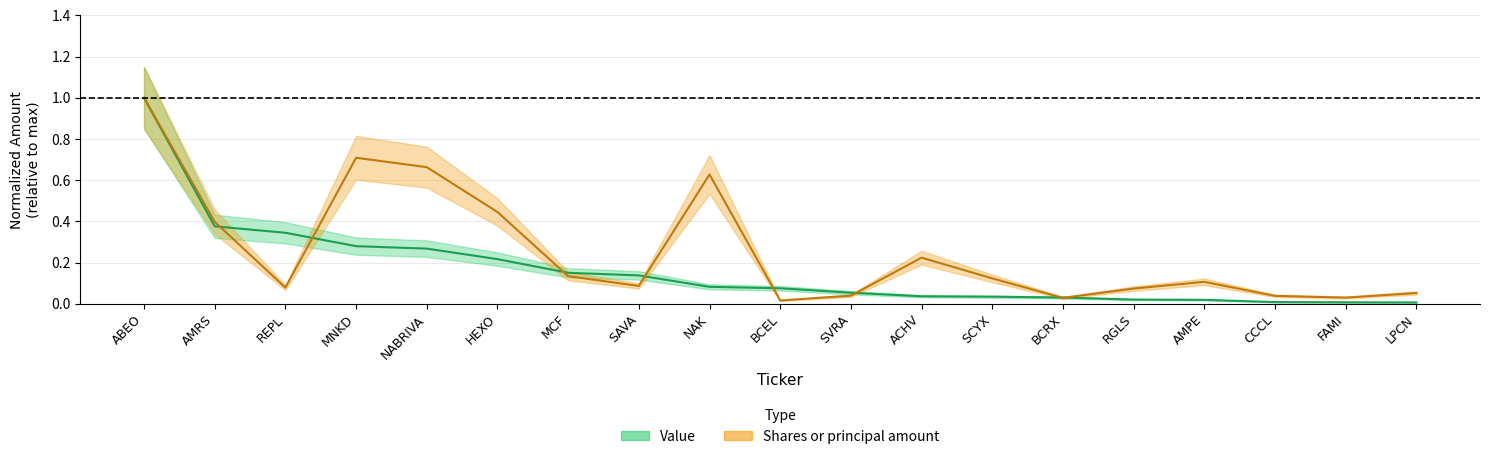

Rank the series by their average value, from highest to lowest.

Shares or principal amount, Value